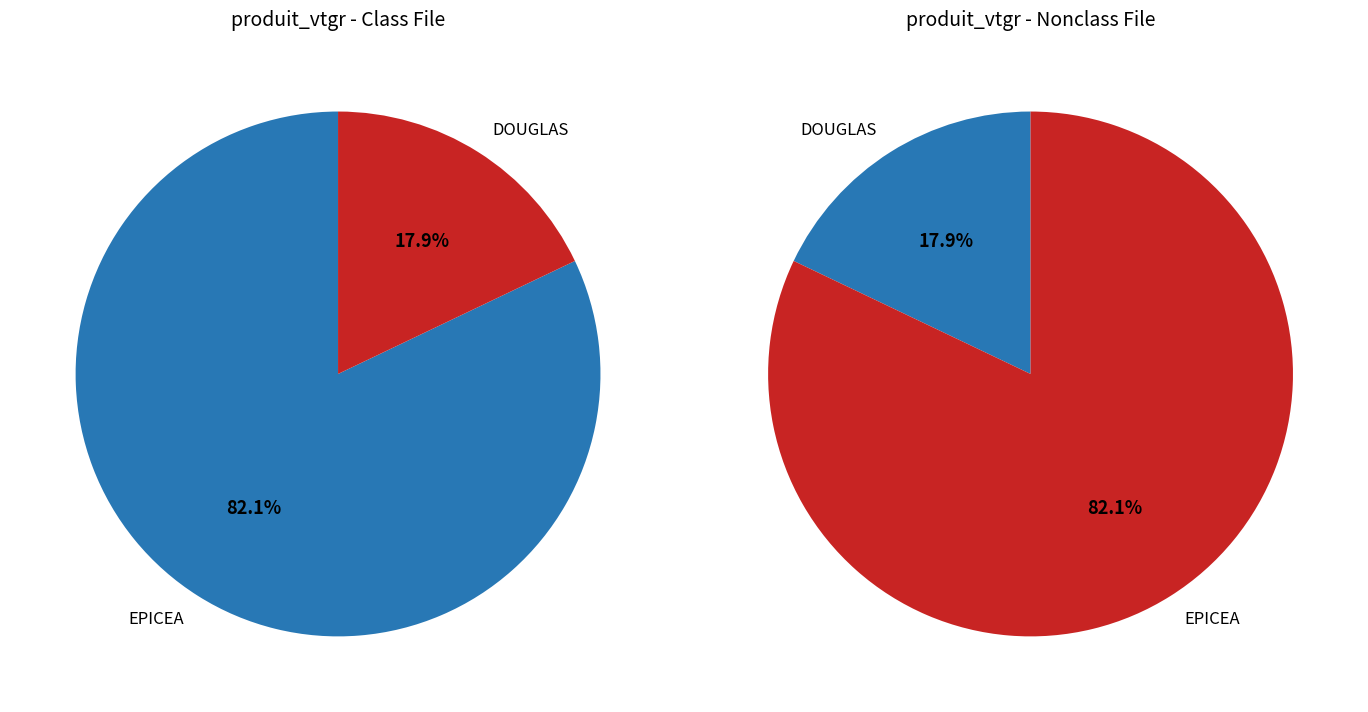

Is there a majority slice in this chart?

Yes